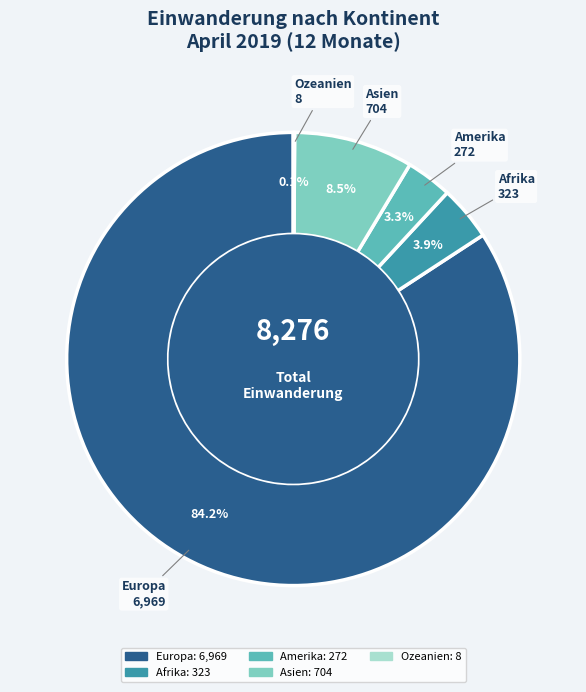

Between Asien and Afrika, which is larger?

Asien